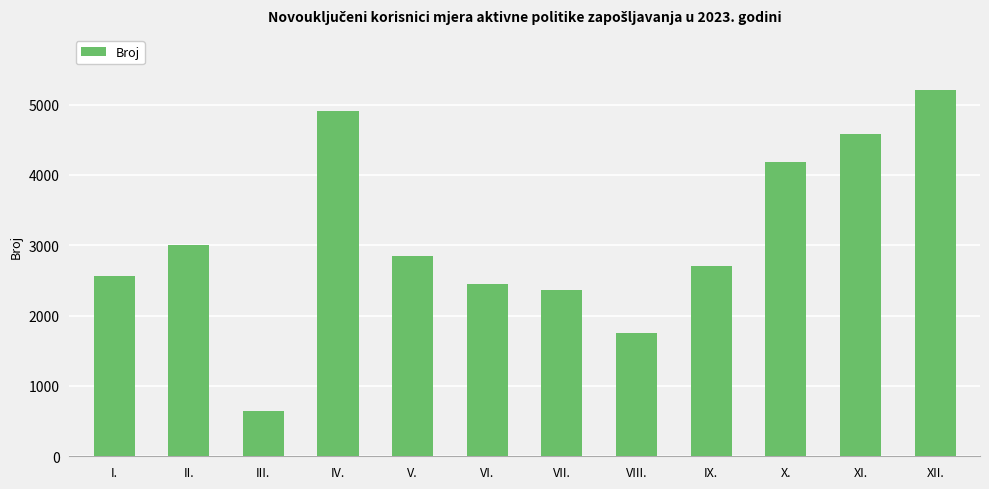

List the labels in order of value, smallest first.

III., VIII., VII., VI., I., IX., V., II., X., XI., IV., XII.